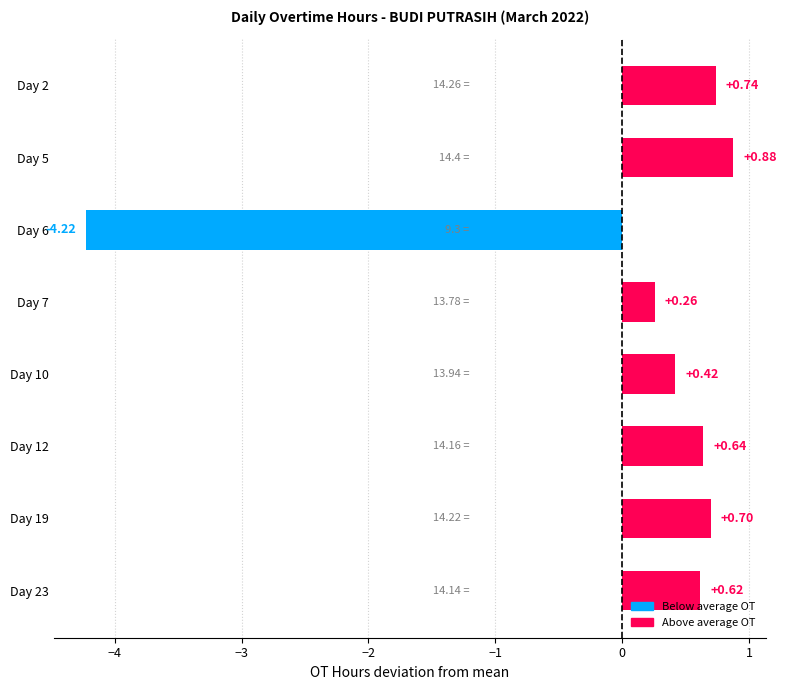

List the labels in order of value, largest first.

Day 5, Day 2, Day 19, Day 12, Day 23, Day 10, Day 7, Day 6